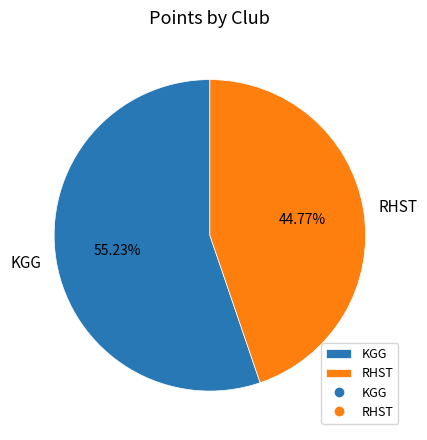

Do RHST and KGG together represent more than half of the pie?

Yes